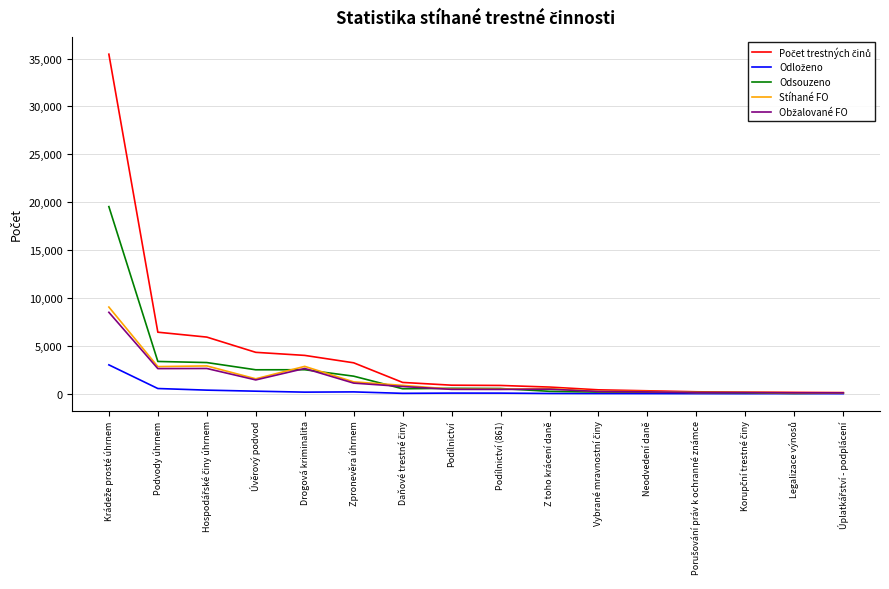

Does the chart have visible grid lines?

Yes